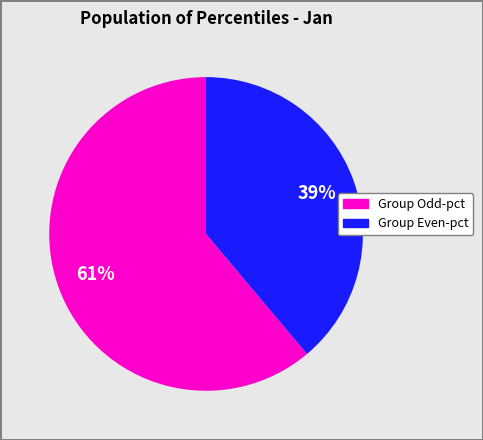

Count the number of slices in the pie.

2